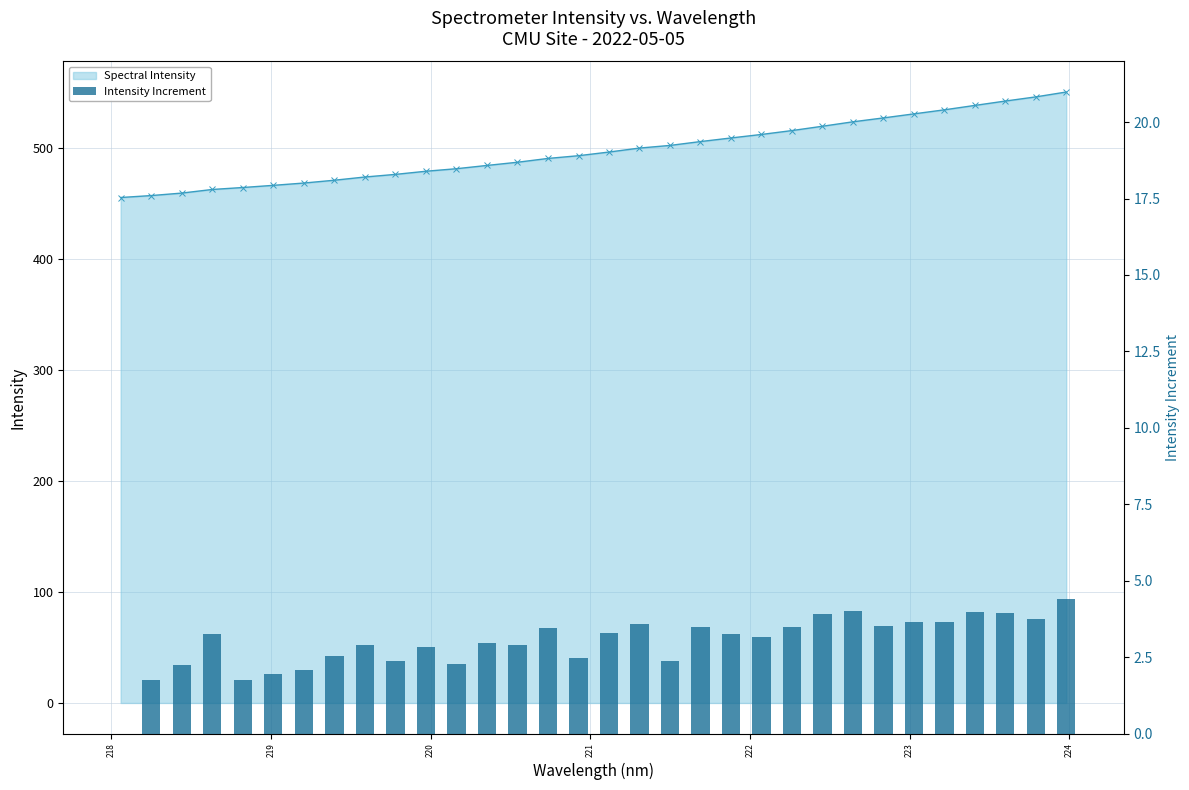

What position from the left is 17?

18